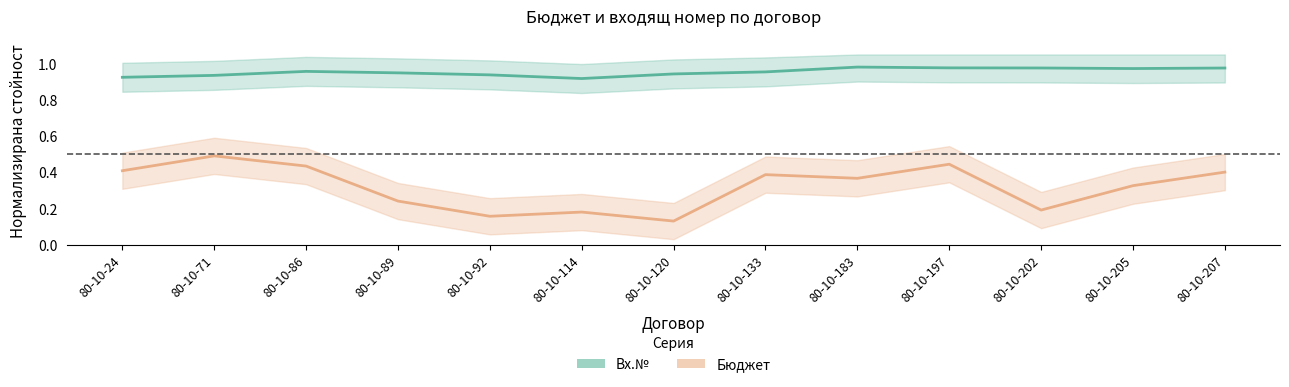

At which category does Вх.№ reach its first local peak?

80-10-86